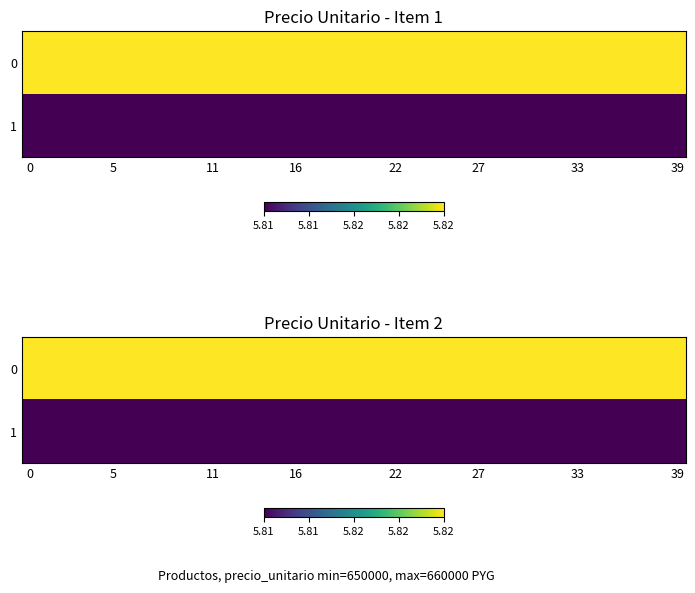

Is it true that row_0 equals 5.8 at 22?

True